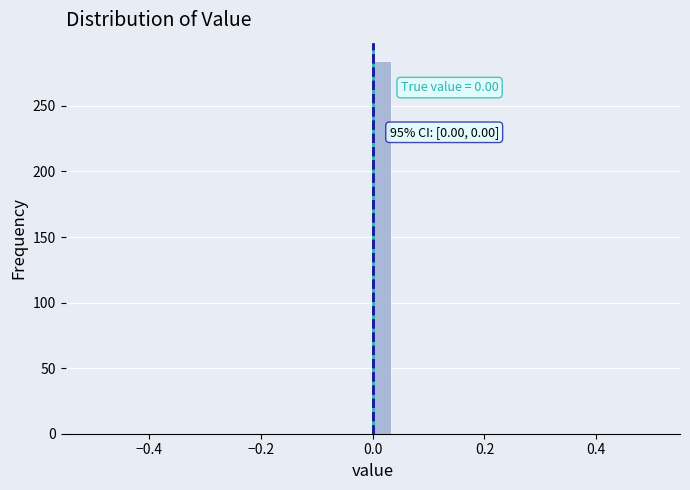

Read against the x-axis, roughly where is the centre of the tallest bar?

0.02